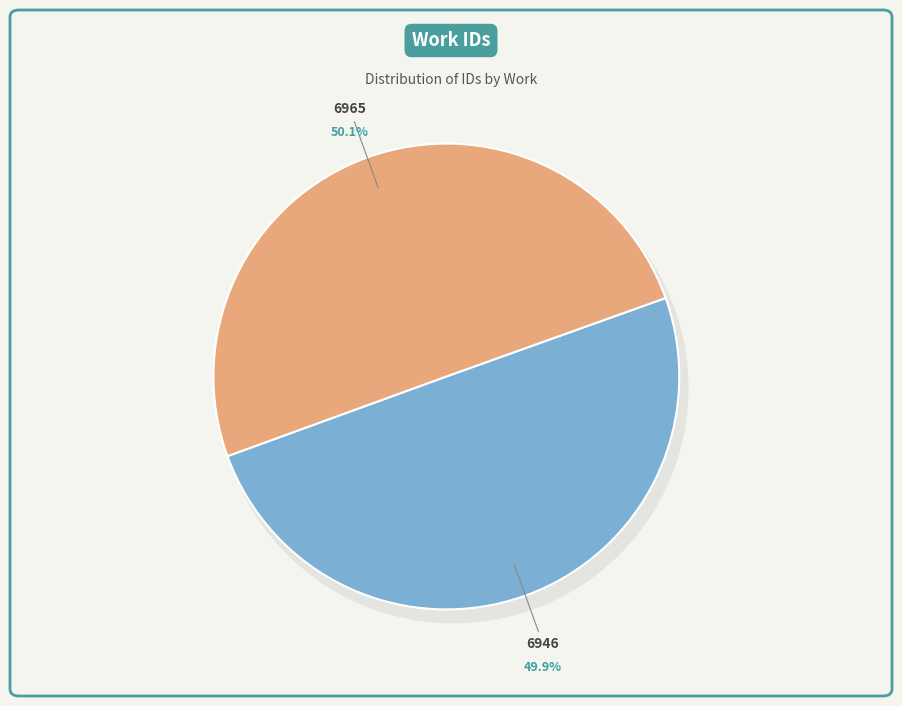

Which has a higher value, 6965 or 6946?

6965